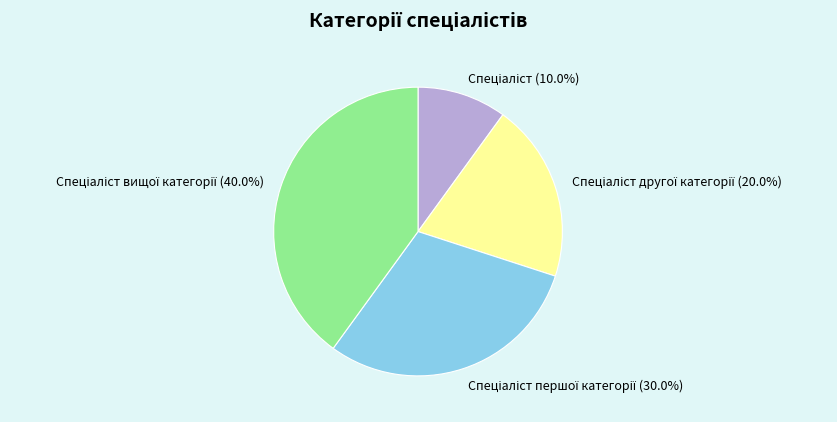

Is there a majority slice in this chart?

No